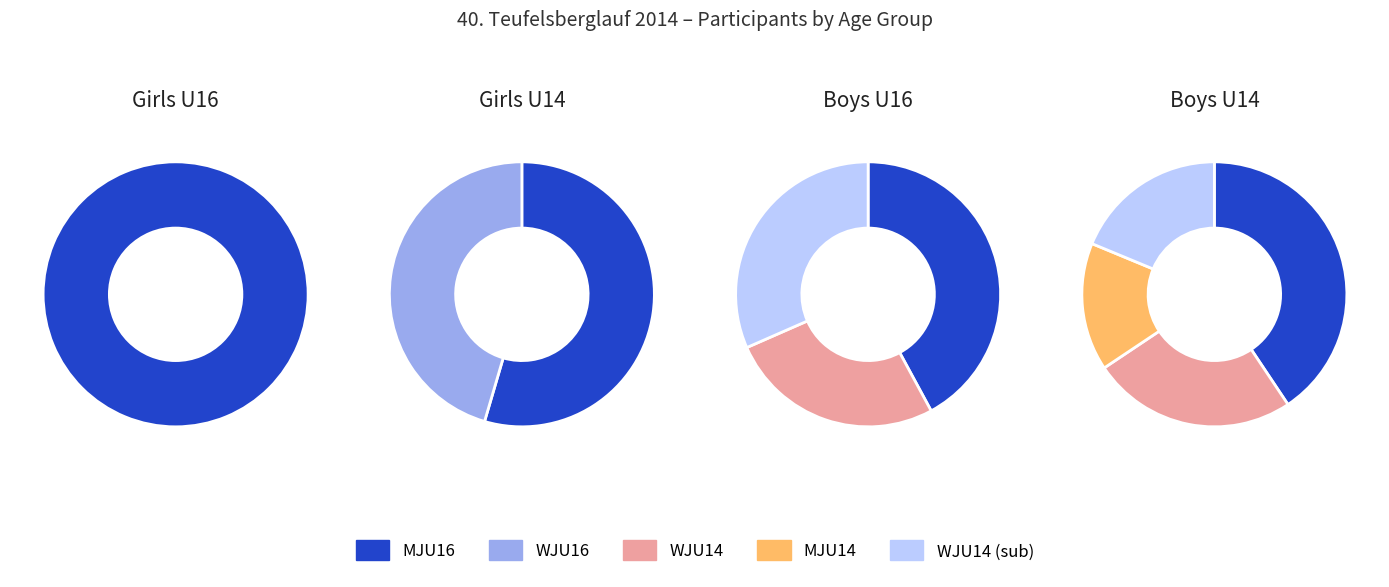

Do WJU16 and WJU14 together represent more than half of the pie?

No